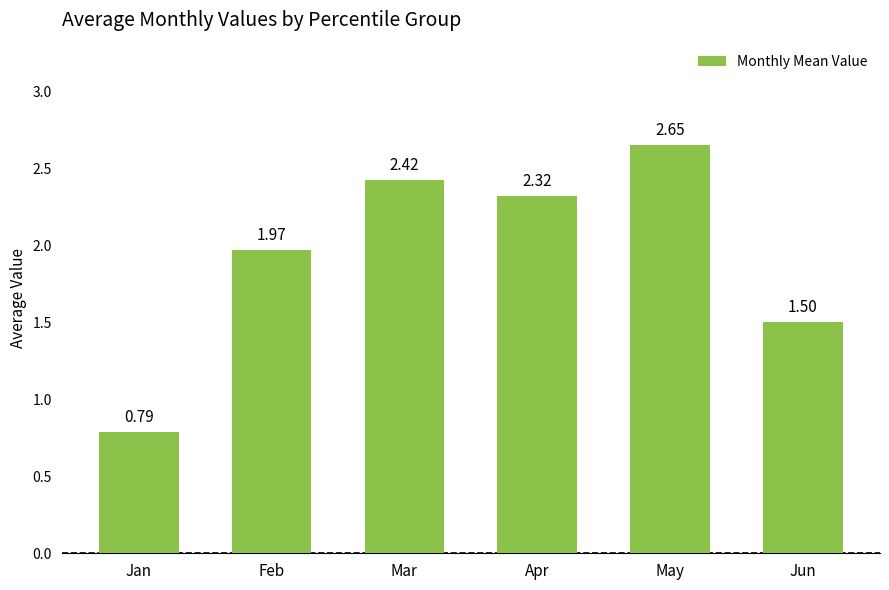

What is the difference between the values at Mar and Jun?

0.9